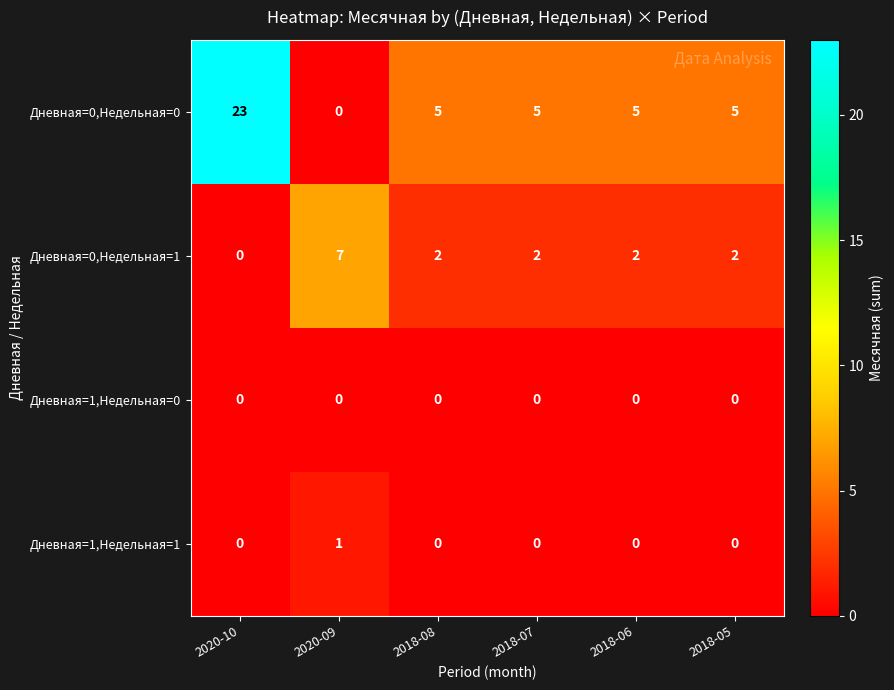

Read the Дневная=0,Недельная=0 value at 2020-10, to the nearest 10.

20